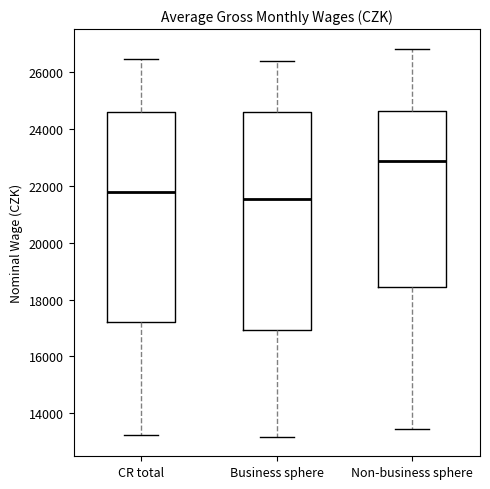

Where is the lower edge of the box for Non-business sphere on the y-axis? The values are not printed on the chart, so give them approximately, as read against the axis.

18400